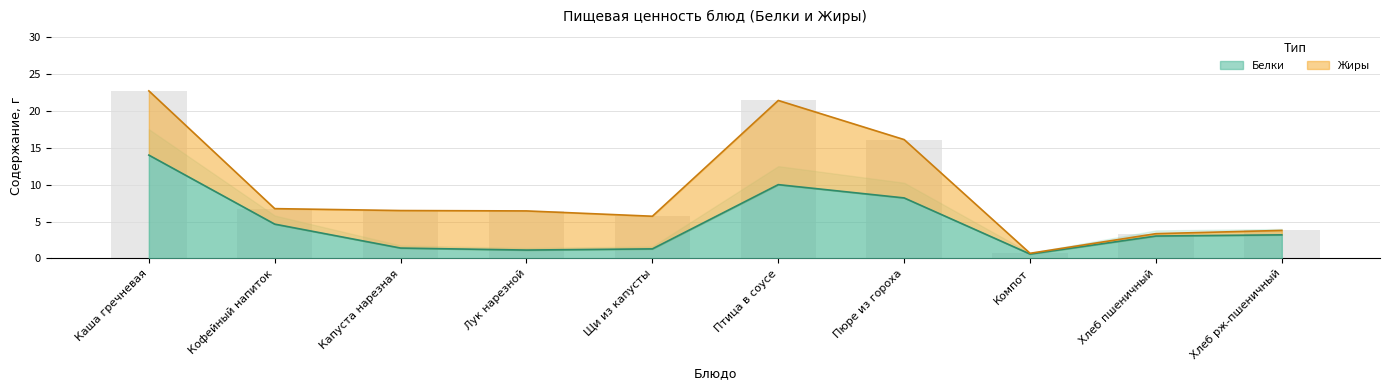

Rank the categories by value from lowest to highest.

Компот, Лук нарезной, Щи из капусты, Капуста нарезная, Хлеб пшеничный, Хлеб рж-пшеничный, Кофейный напиток, Пюре из гороха, Птица в соусе, Каша гречневая